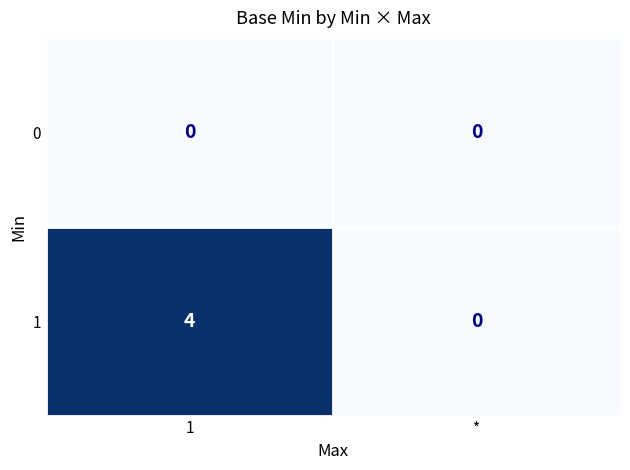

Is the value of 1 at 1 greater than the value of 0 at *?

Yes